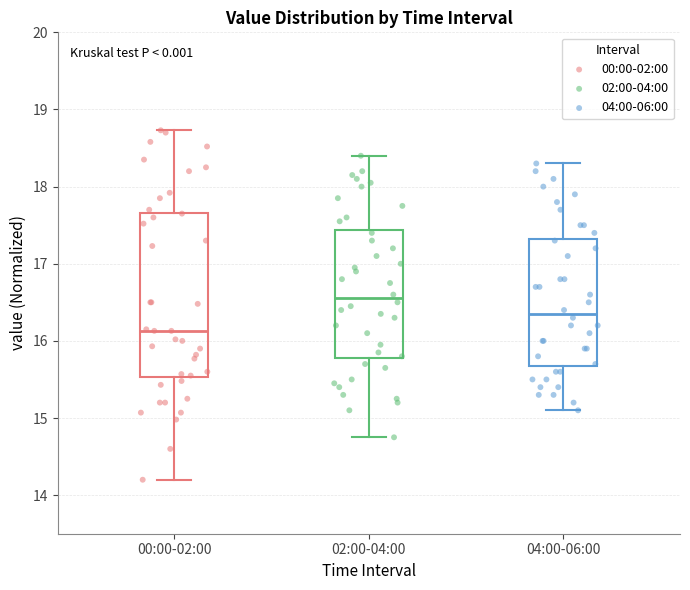

Where does the lower whisker of the box for 00:00-02:00 end on the y-axis? The values are not printed on the chart, so give them approximately, as read against the axis.

14.2